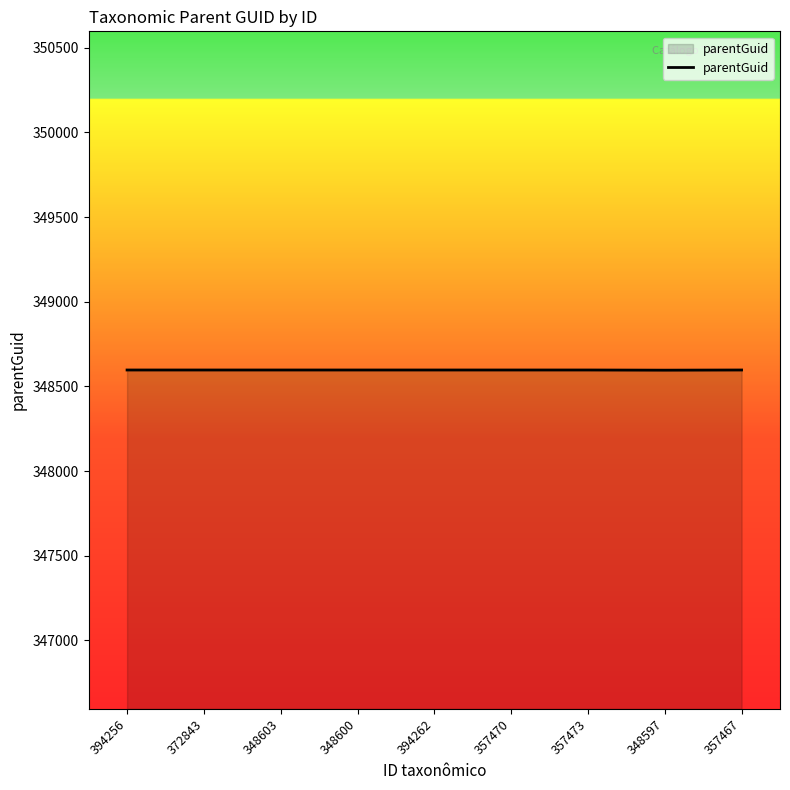

What is the ratio of the value at 348597 to the value at 348600?

1.0